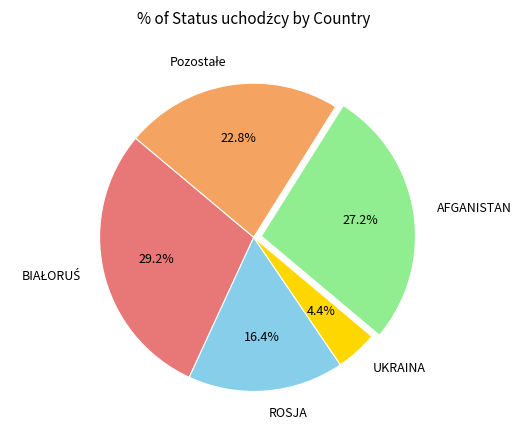

Which slice is the smallest?

UKRAINA